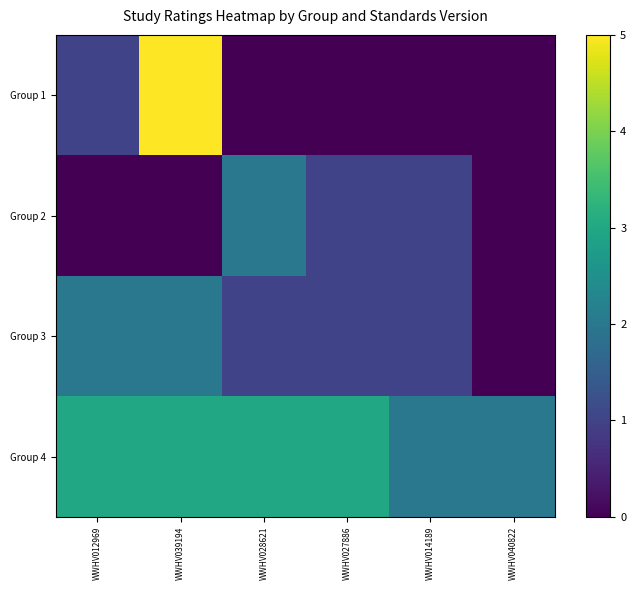

Which series has the largest total across all categories?

row_3